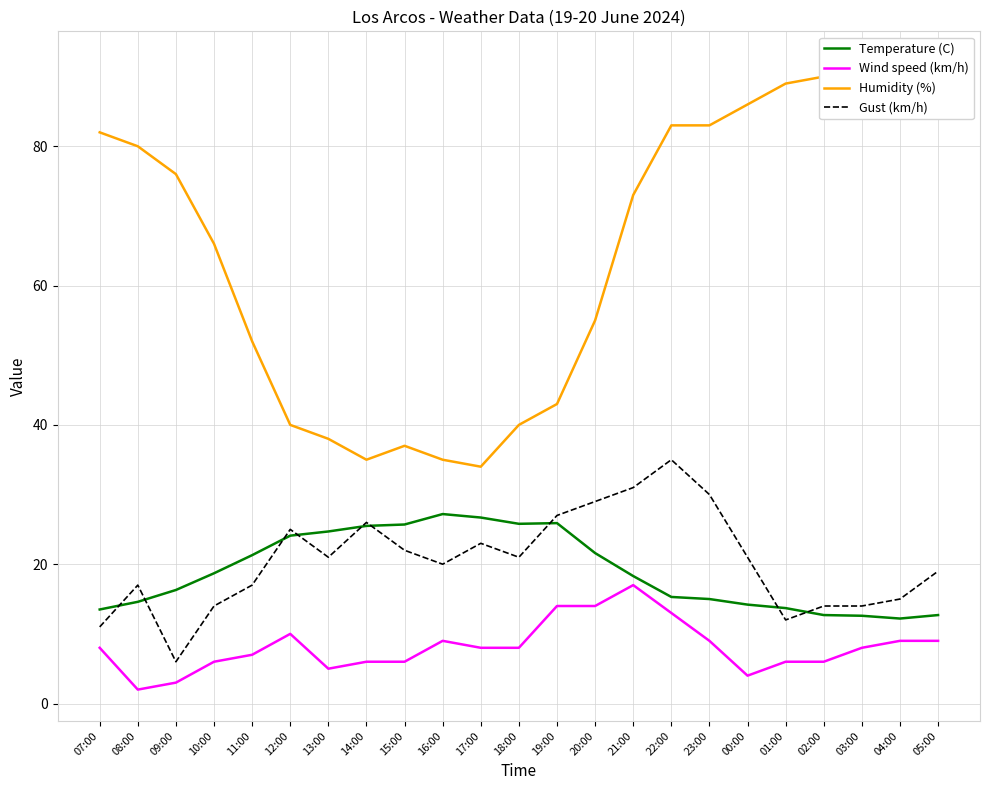

Reading left to right, what are all the values shown in this chart?

Temperature (C): 13.5	14.6	16.3	18.7	21.3	24.1	24.7	25.5	25.7	27.2	26.7	25.8	25.9	21.6	18.3	15.3	15.0	14.2	13.7	12.7	12.6	12.2	12.7
Wind speed (km/h): 8.0	2.0	3.0	6.0	7.0	10.0	5.0	6.0	6.0	9.0	8.0	8.0	14.0	14.0	17.0	13.0	9.0	4.0	6.0	6.0	8.0	9.0	9.0
Humidity (%): 82.0	80.0	76.0	66.0	52.0	40.0	38.0	35.0	37.0	35.0	34.0	40.0	43.0	55.0	73.0	83.0	83.0	86.0	89.0	90.0	92.0	90.0	90.0
Gust (km/h): 11.0	17.0	6.0	14.0	17.0	25.0	21.0	26.0	22.0	20.0	23.0	21.0	27.0	29.0	31.0	35.0	30.0	21.0	12.0	14.0	14.0	15.0	19.0